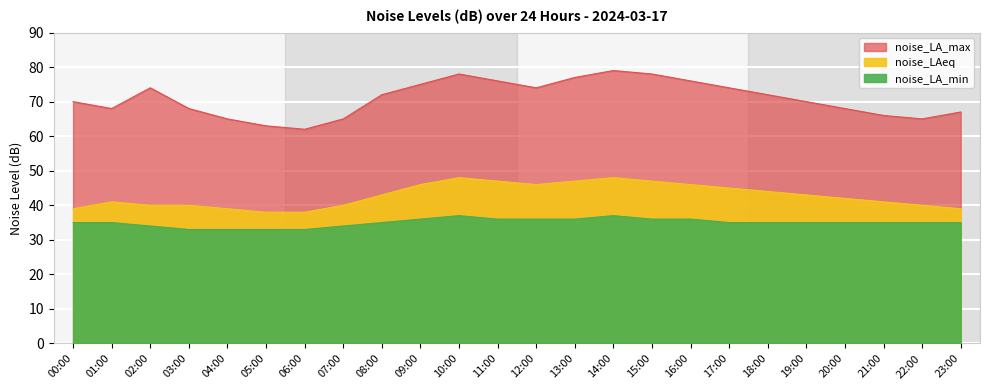

Count the number of data series in this chart.

3